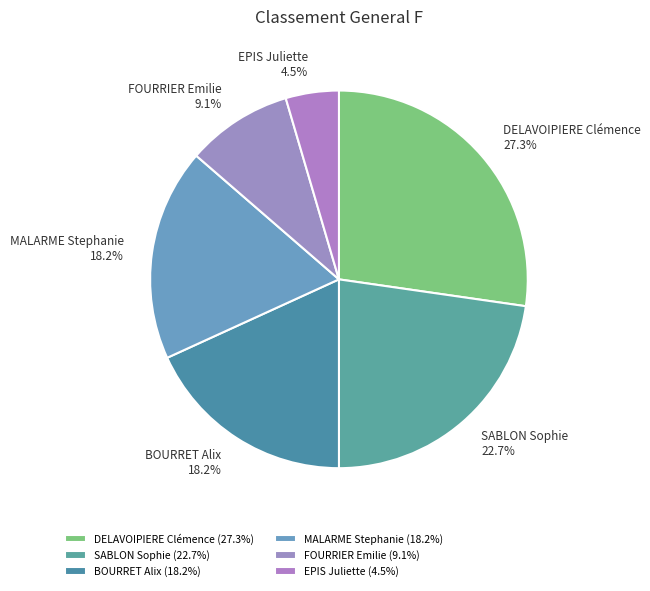

What is the ratio of the value at BOURRET Alix to the value at FOURRIER Emilie?

2.0